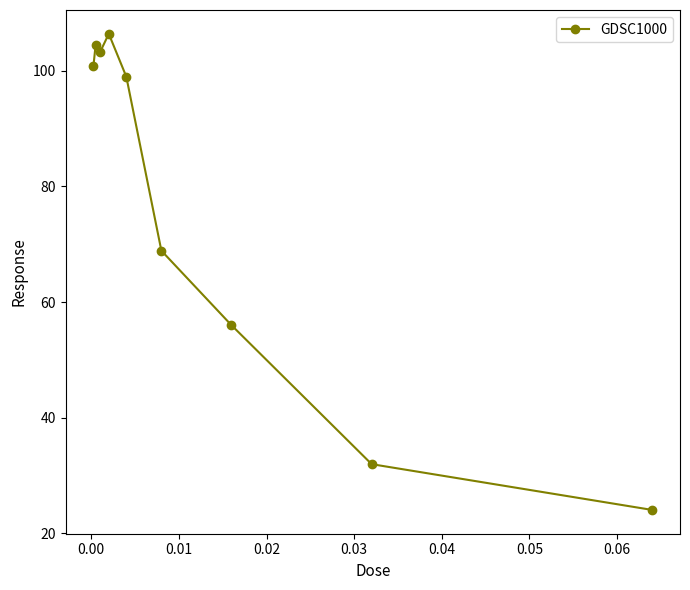

What is the value of the 3rd point from the left?

103.2